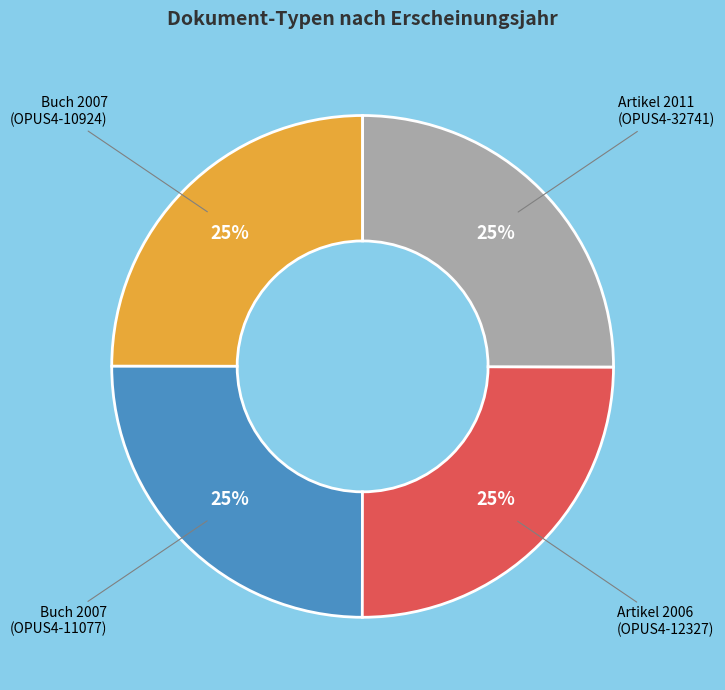

What is the ratio of the value at Artikel 2006 (OPUS4-12327) to the value at Artikel 2011 (OPUS4-32741)?

1.0